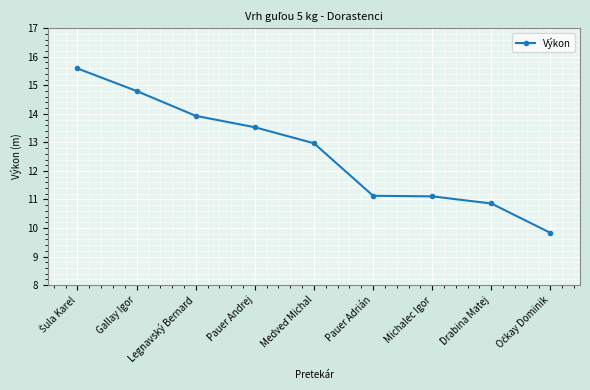

True or false: the data shows 3.5 at Pauer Andrej.

False